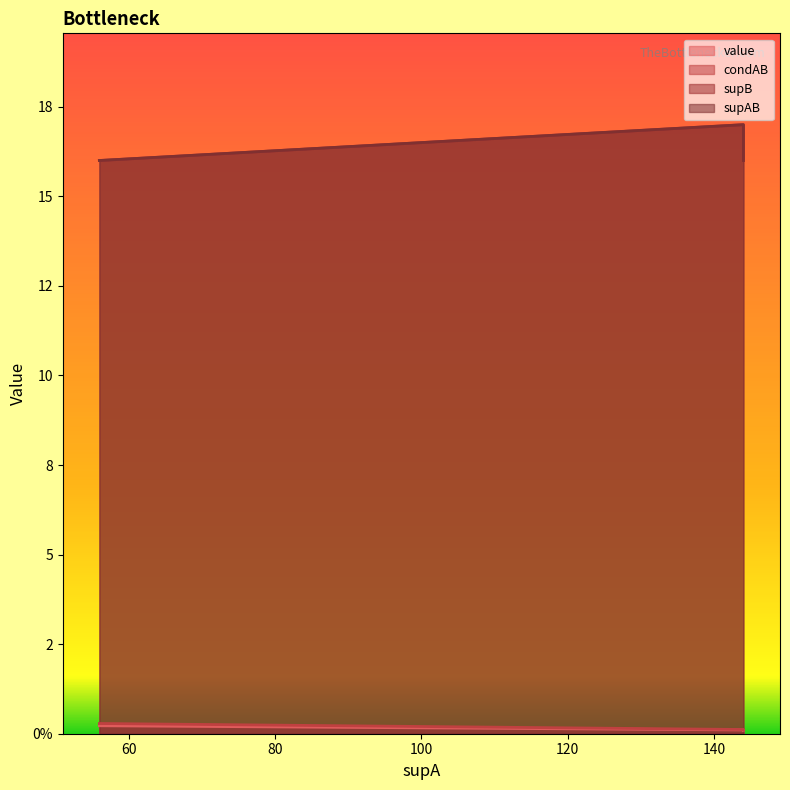

What is the value of the supB point at the 4th from the left?

17.0